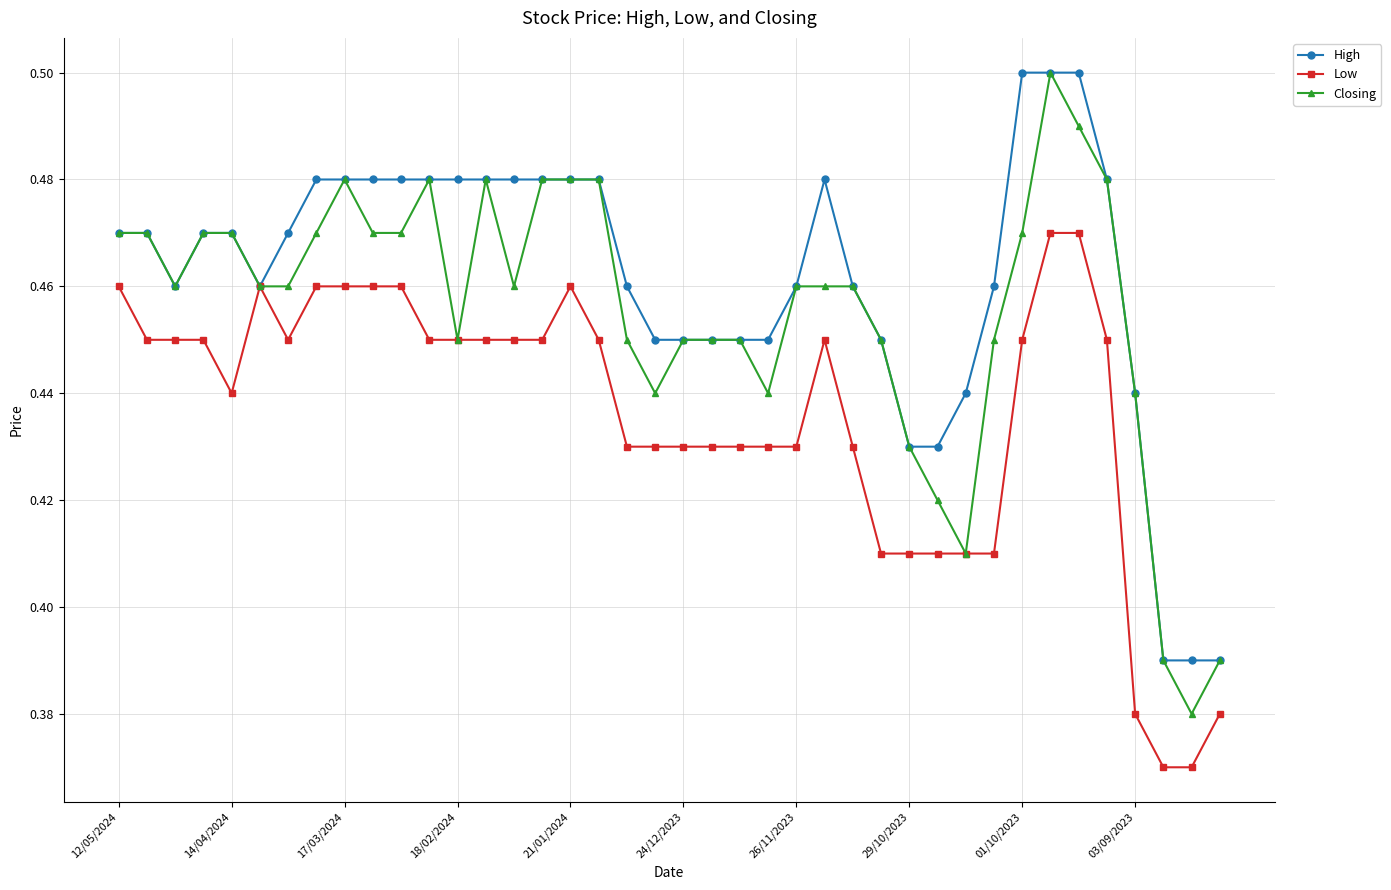

Rank the series by their average value, from highest to lowest.

High, Closing, Low